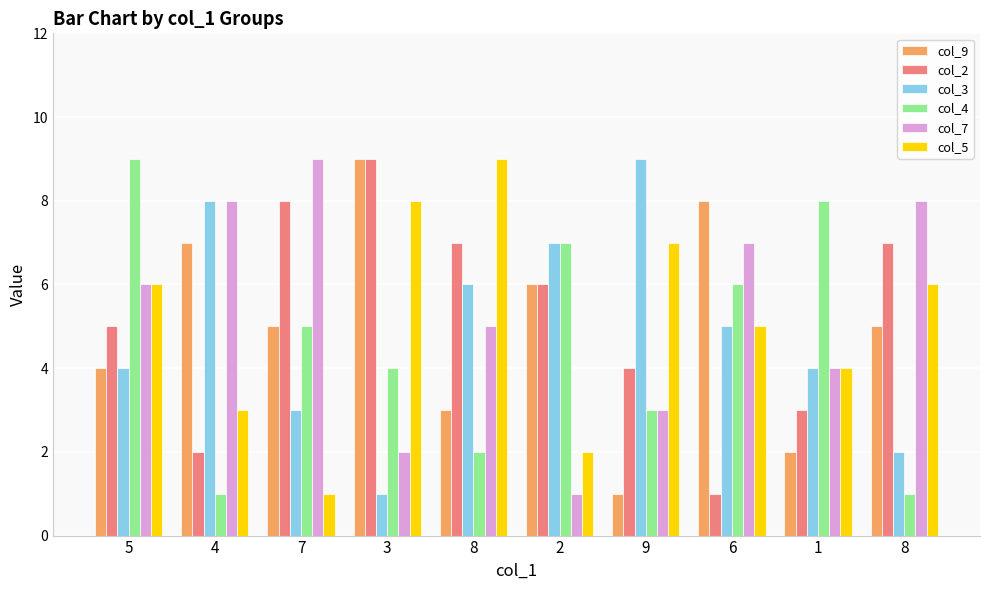

Is the value of col_2 at 6 greater than the value of col_5 at 5?

No